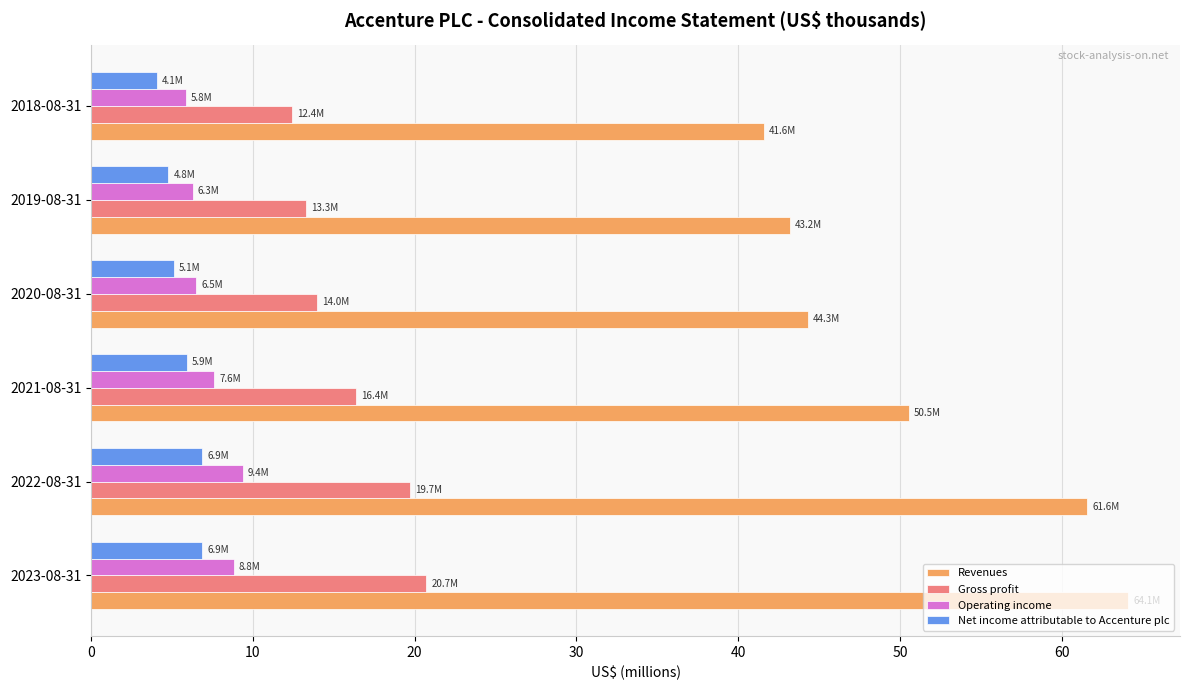

What is the smallest value displayed?

4.1